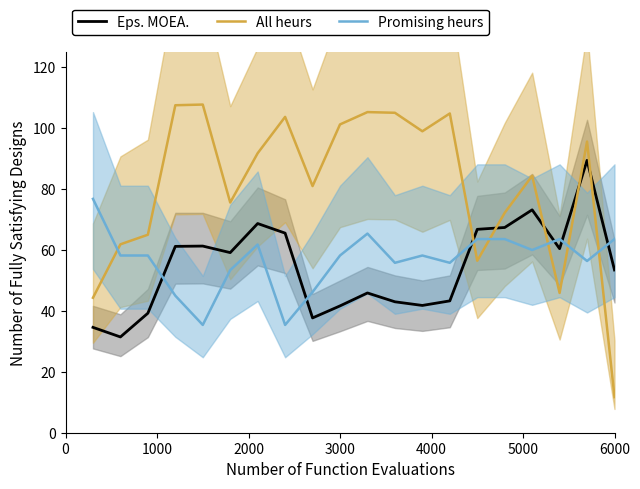

Which category has the lowest value in the All heurs series?

6000